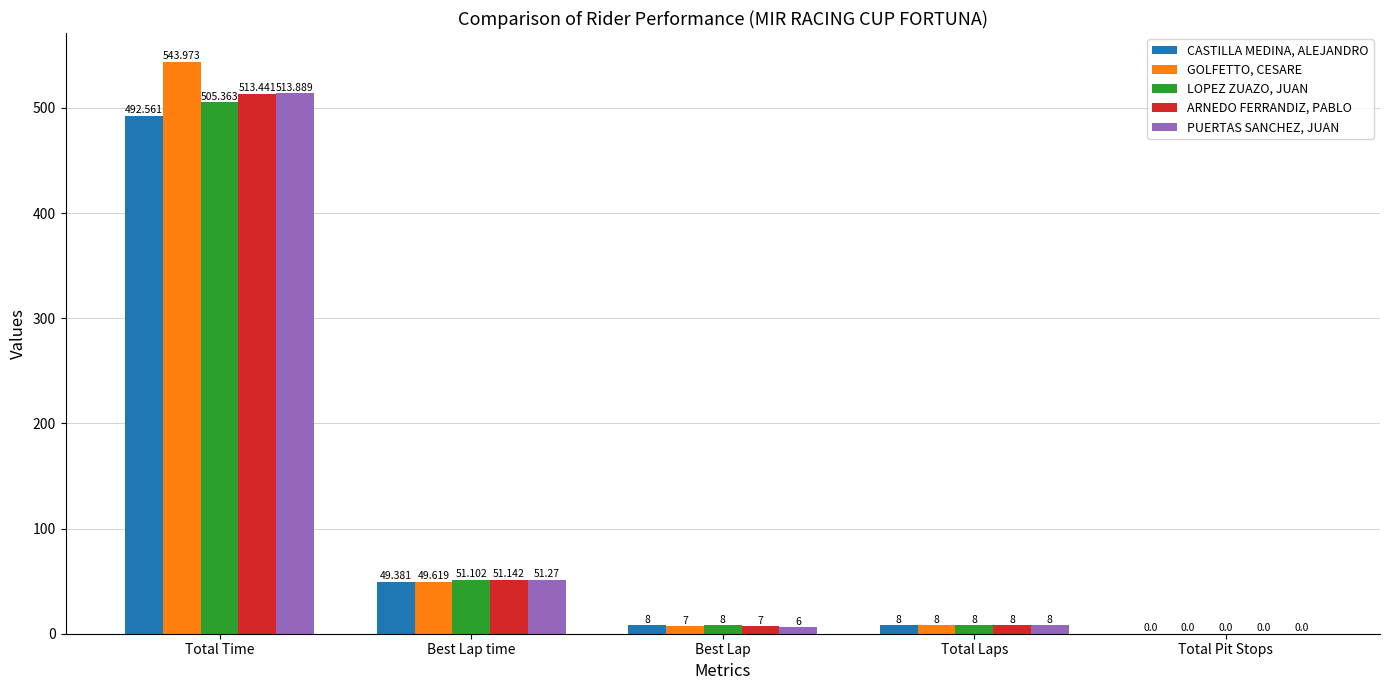

Which label corresponds to the largest value in the chart?

Total Time